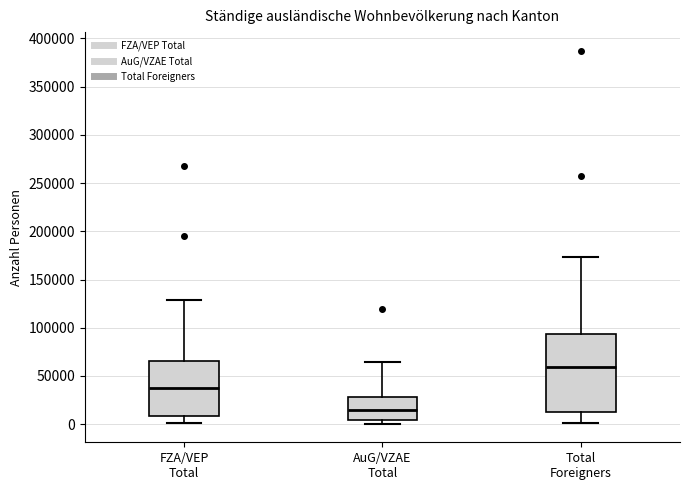

Which box's median line is the lowest?

AuG/VZAE Total